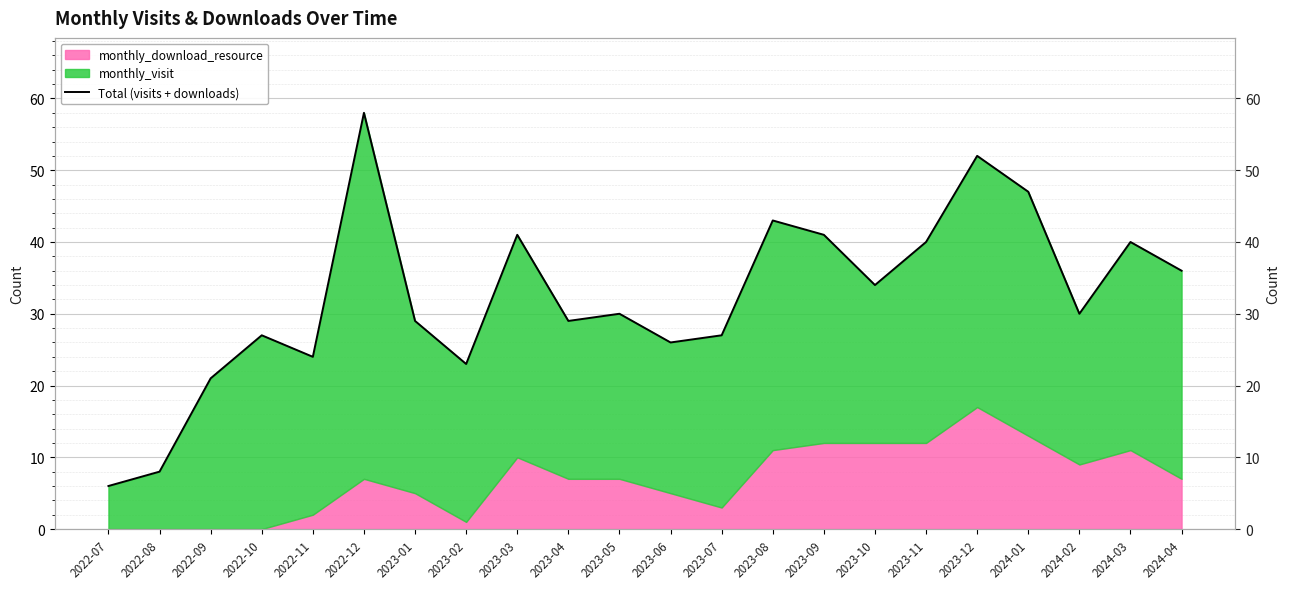

At which category does the chart reach its minimum across all series?

2022-07